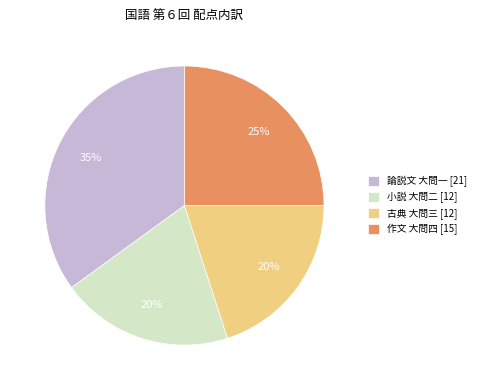

Is 論説文 大問一 [21] the majority of the pie?

No